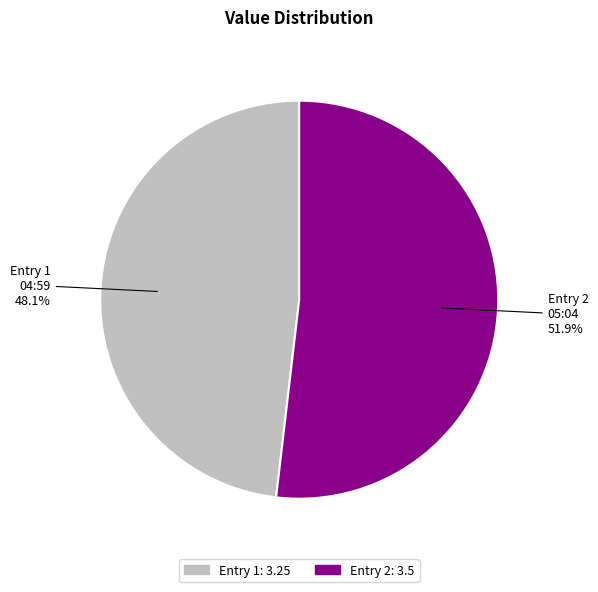

Is there a majority slice in this chart?

Yes